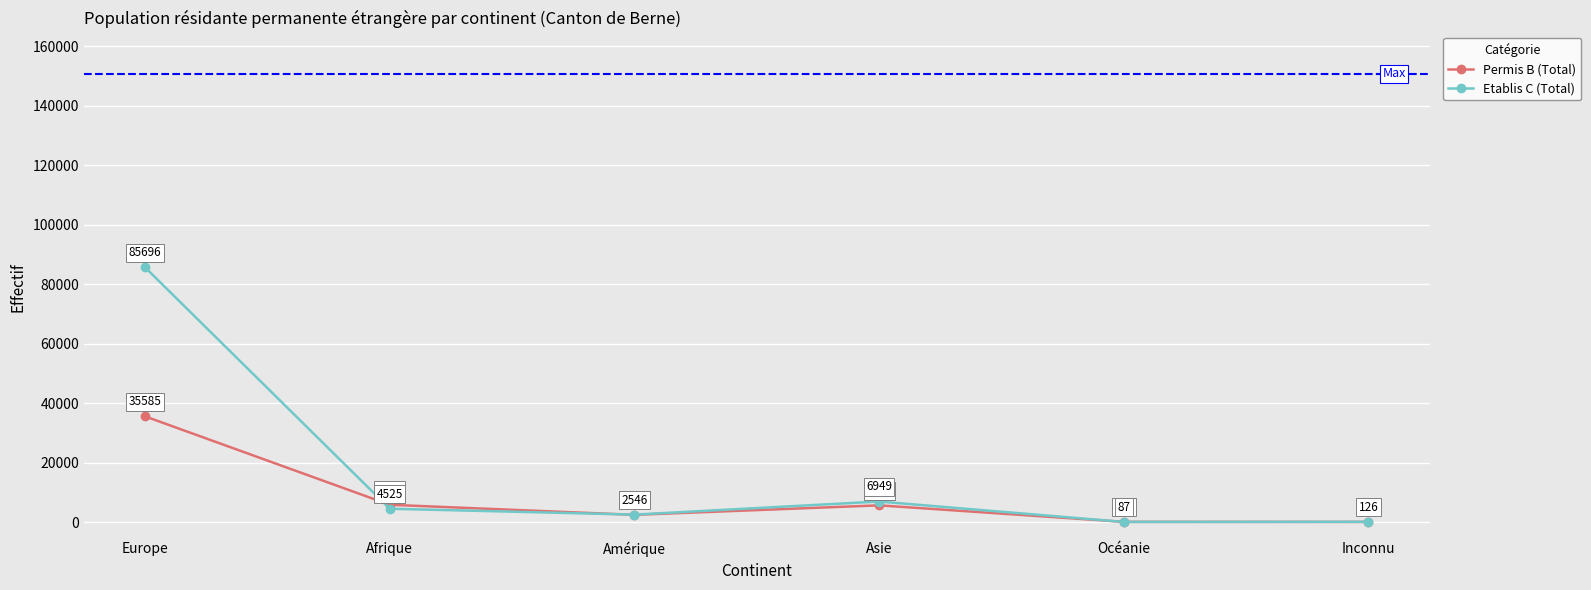

Is the value of Permis B (Total) at Amérique greater than the value of Etablis C (Total) at Inconnu?

Yes